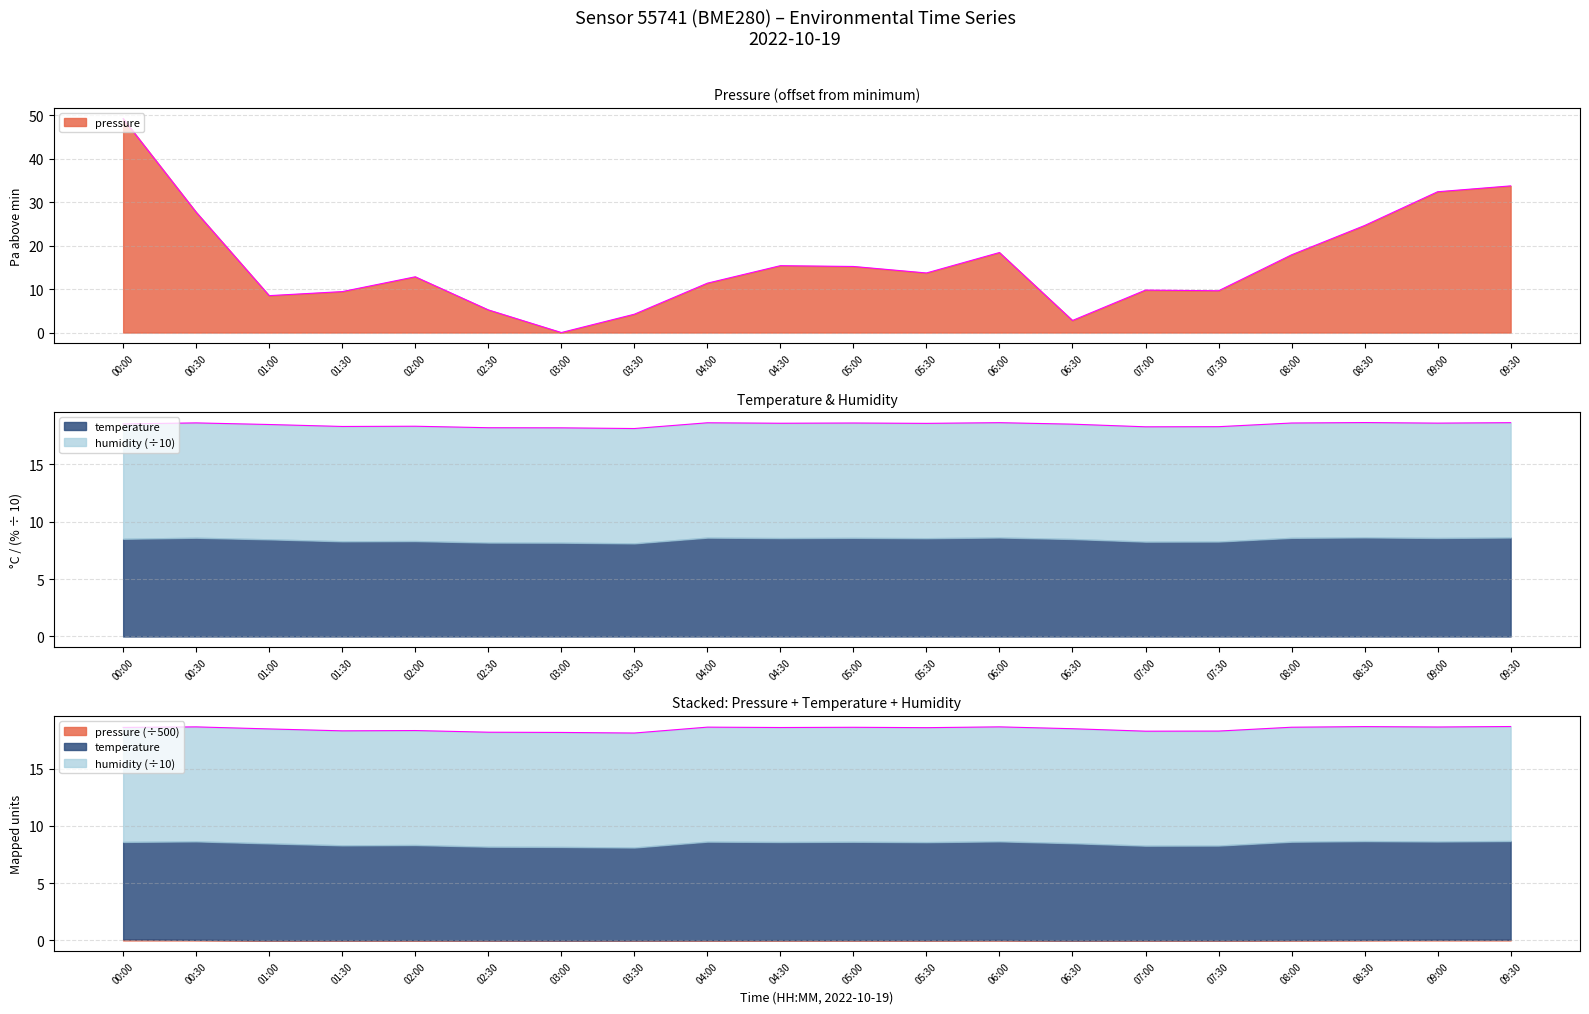

Which series has the largest range (max minus min)?

pressure